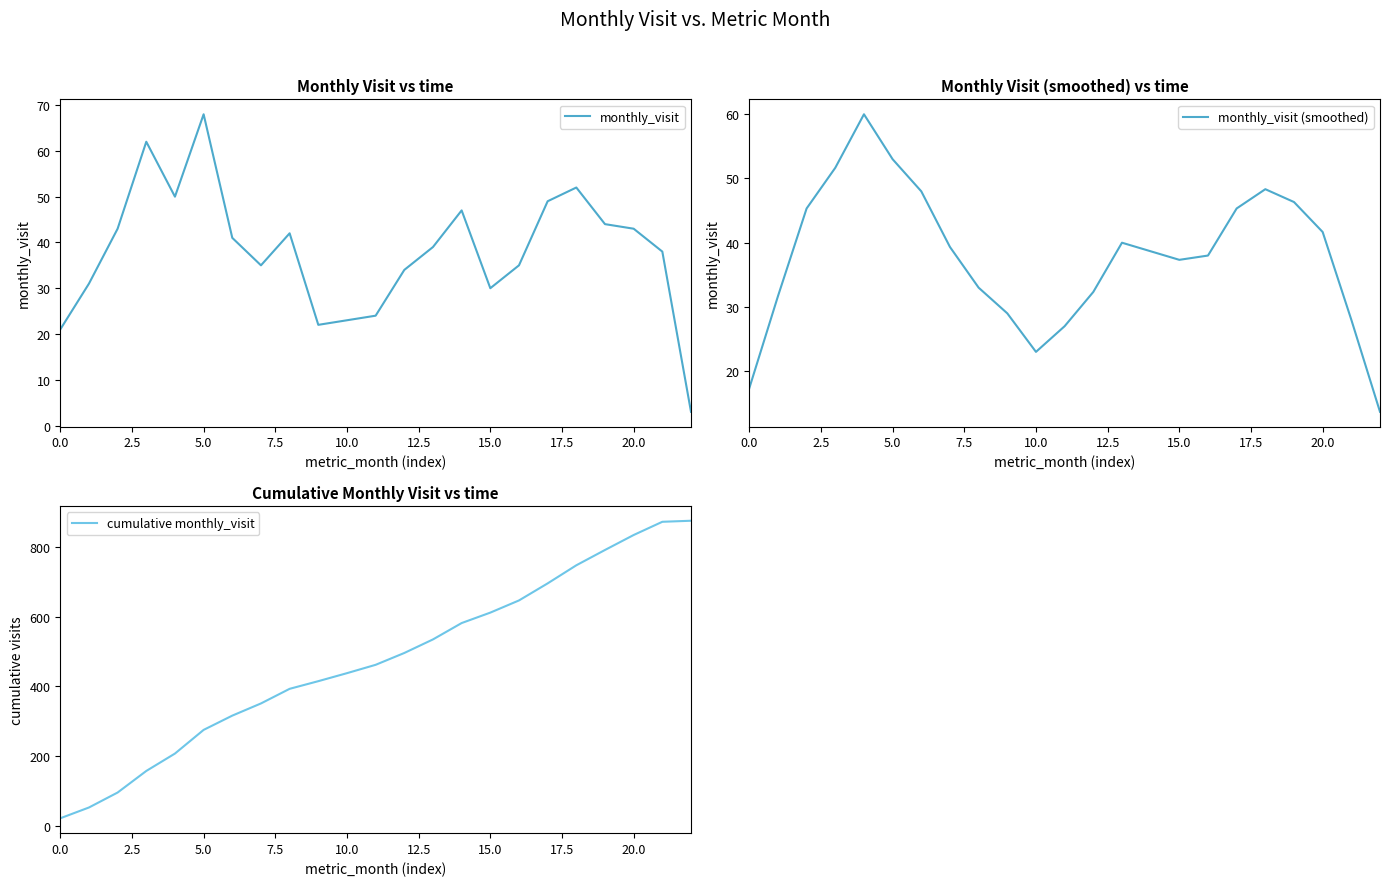

What is the label of the 17th point from the left?

16